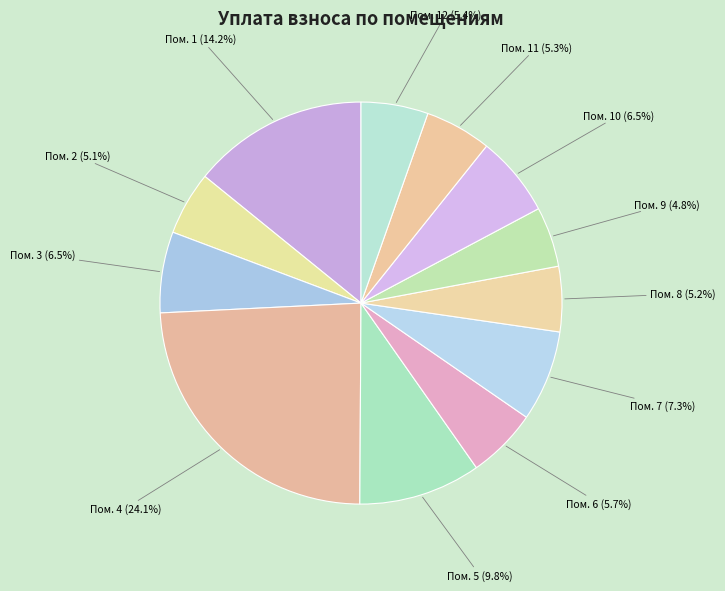

Rank the categories by value from highest to lowest.

4, 1, 5, 7, 3, 10, 6, 12, 11, 8, 2, 9